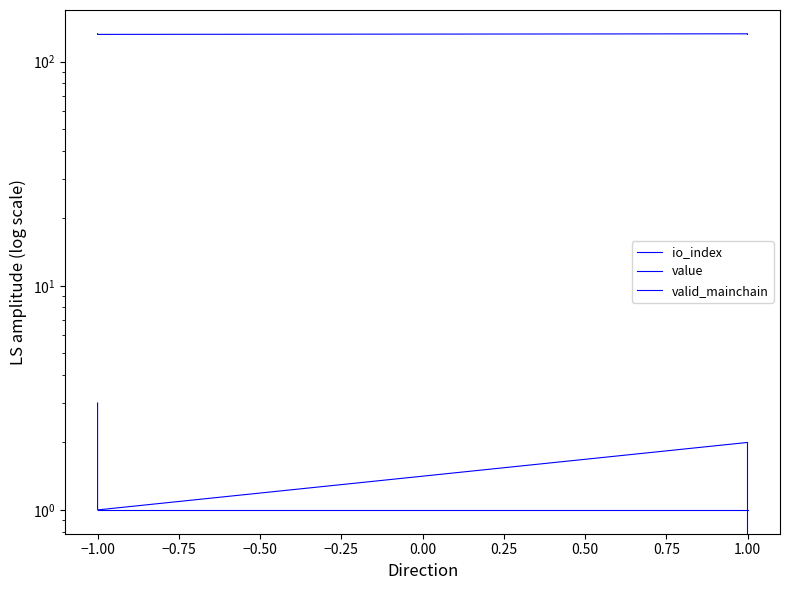

True or false: valid_mainchain and io_index cross at least once.

True